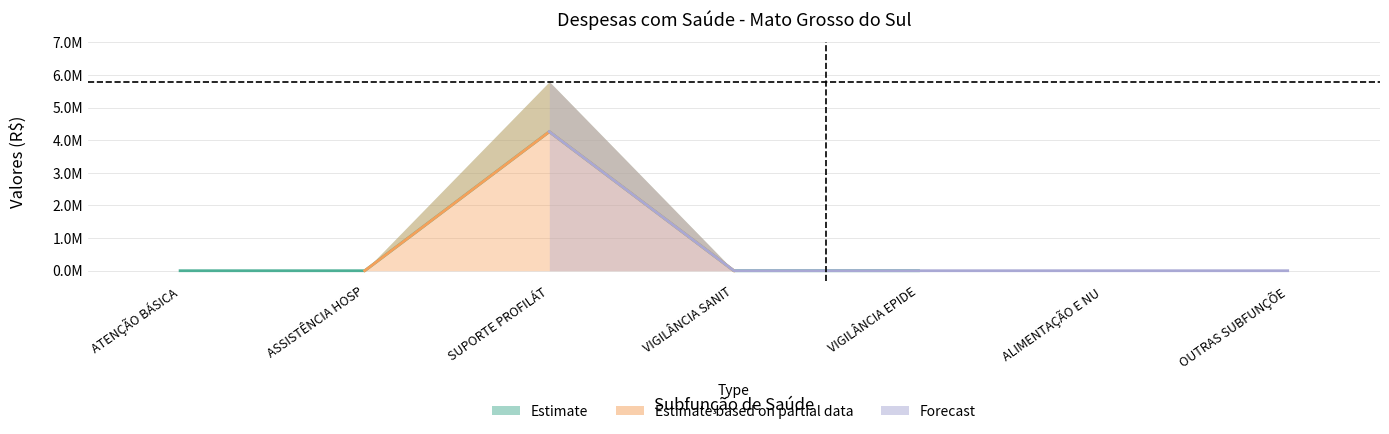

What is the label of the 4th point from the left?

VIGILÂNCIA SANITÁRIA